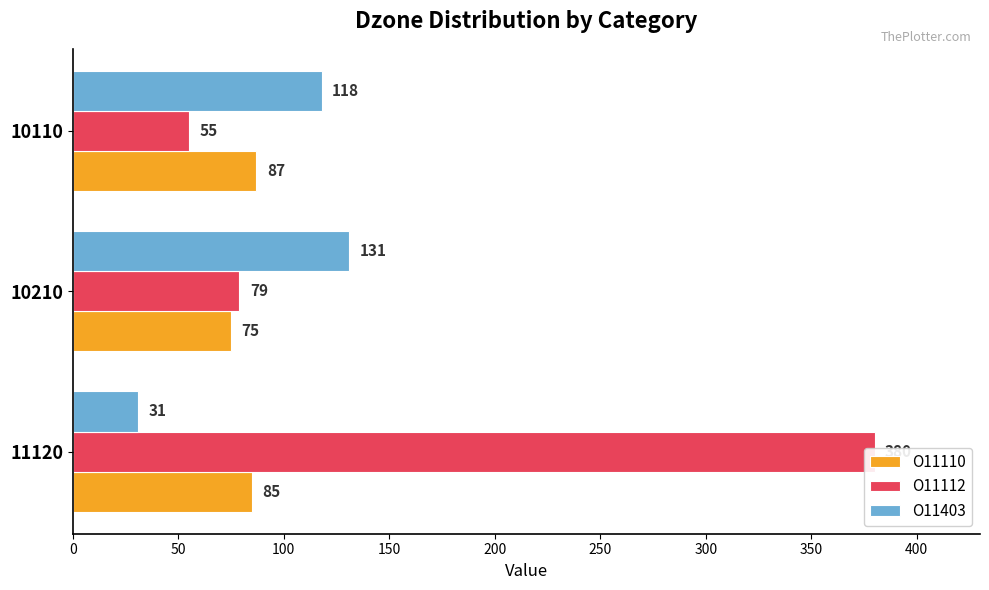

List the series in order of their peak value, highest first.

O11112, O11403, O11110